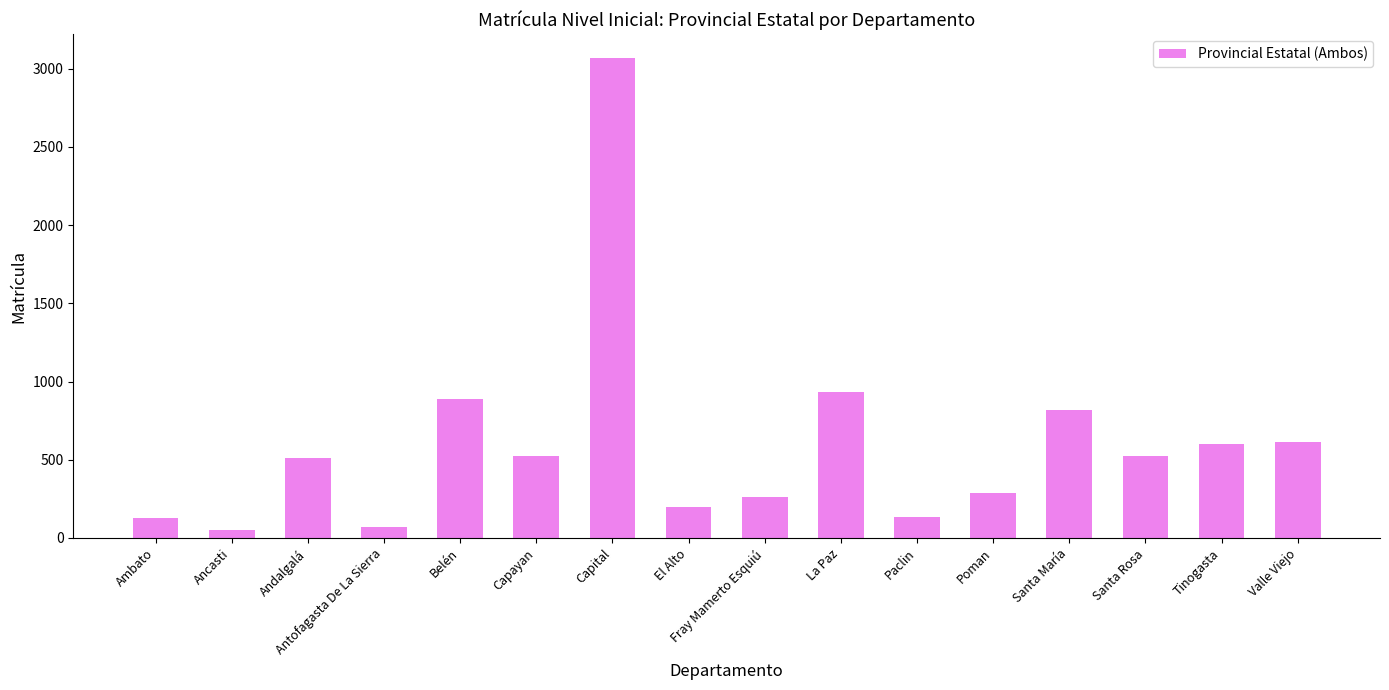

What is the maximum value shown in the chart?

3067